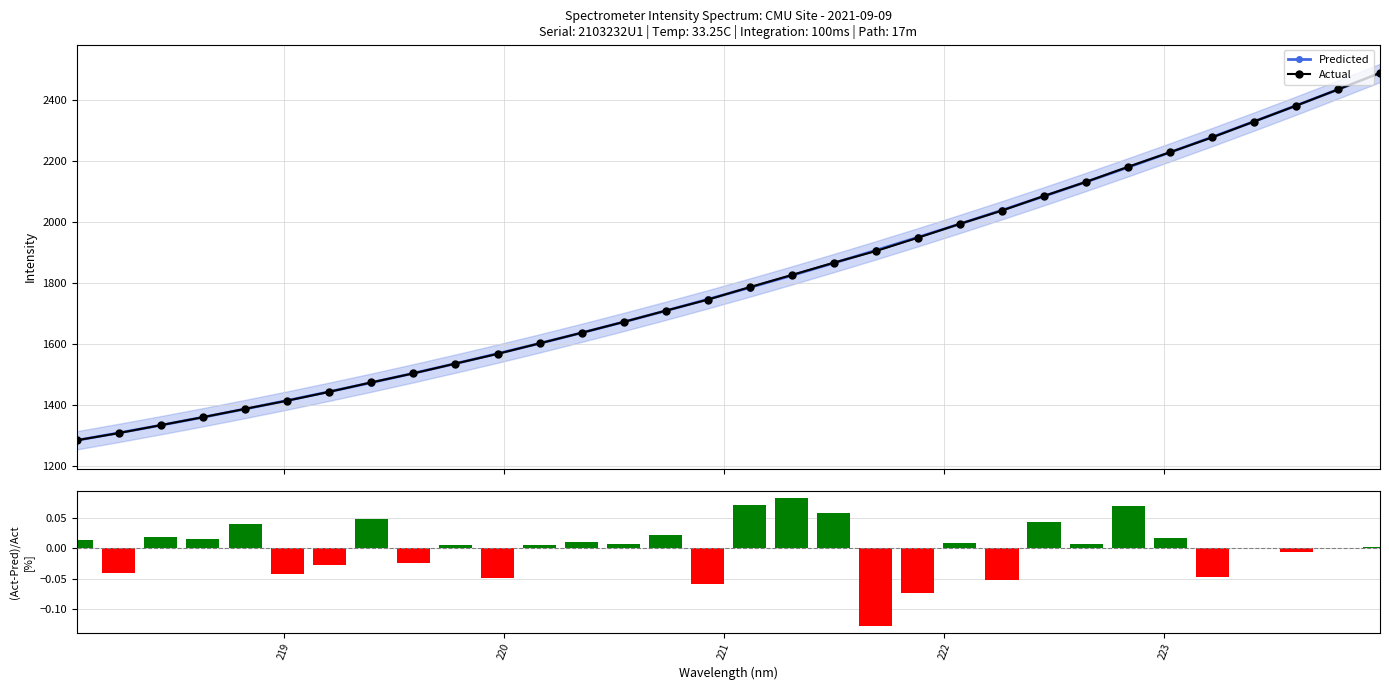

What is the difference between the second highest and second lowest values in the Predicted series?

1127.6